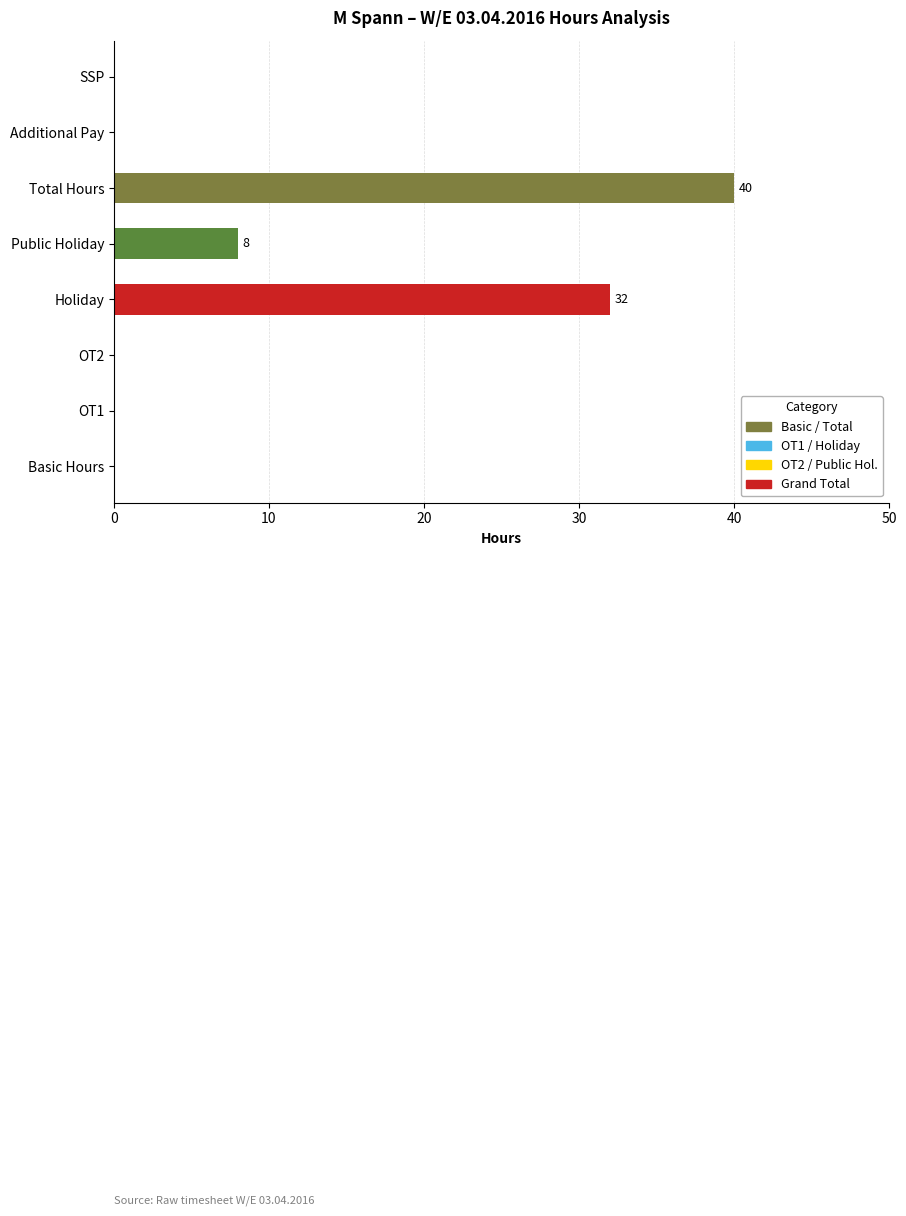

What is the change in value from Holiday to Public Holiday?

-24